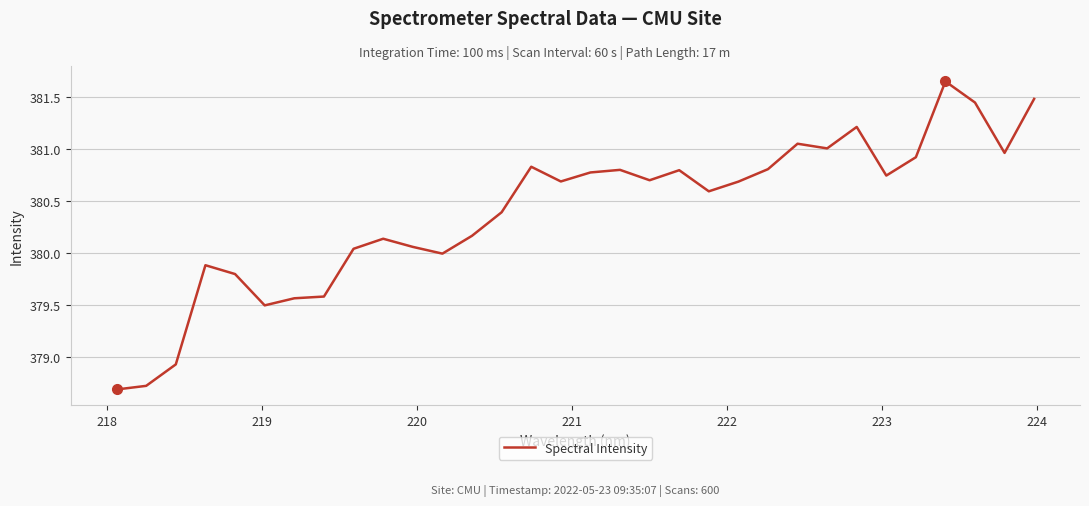

What is the smallest value displayed?

378.7